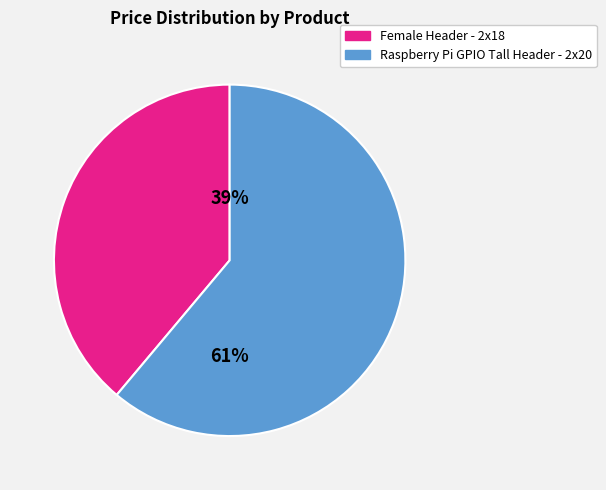

Which slice is the largest?

Raspberry Pi GPIO Tall Header - 2x20